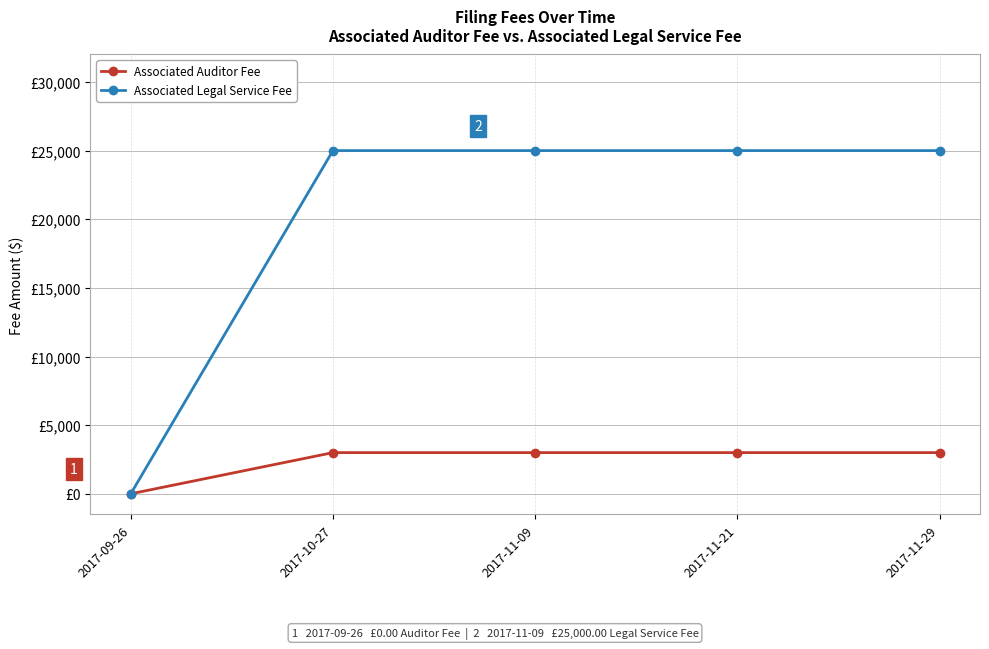

What is the total value across all series at 2017-11-29?

28000